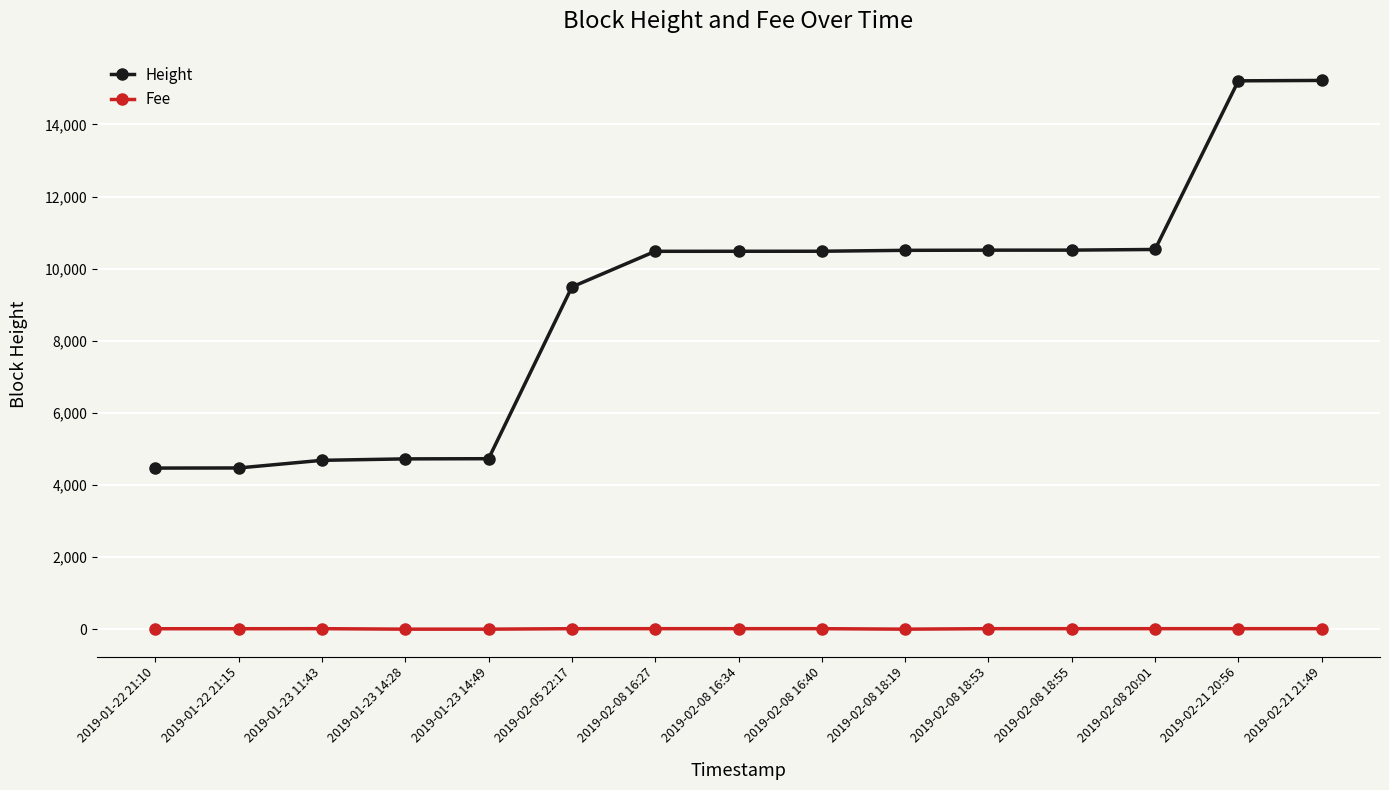

Rank the series by their maximum value, from lowest to highest.

Fee, Height